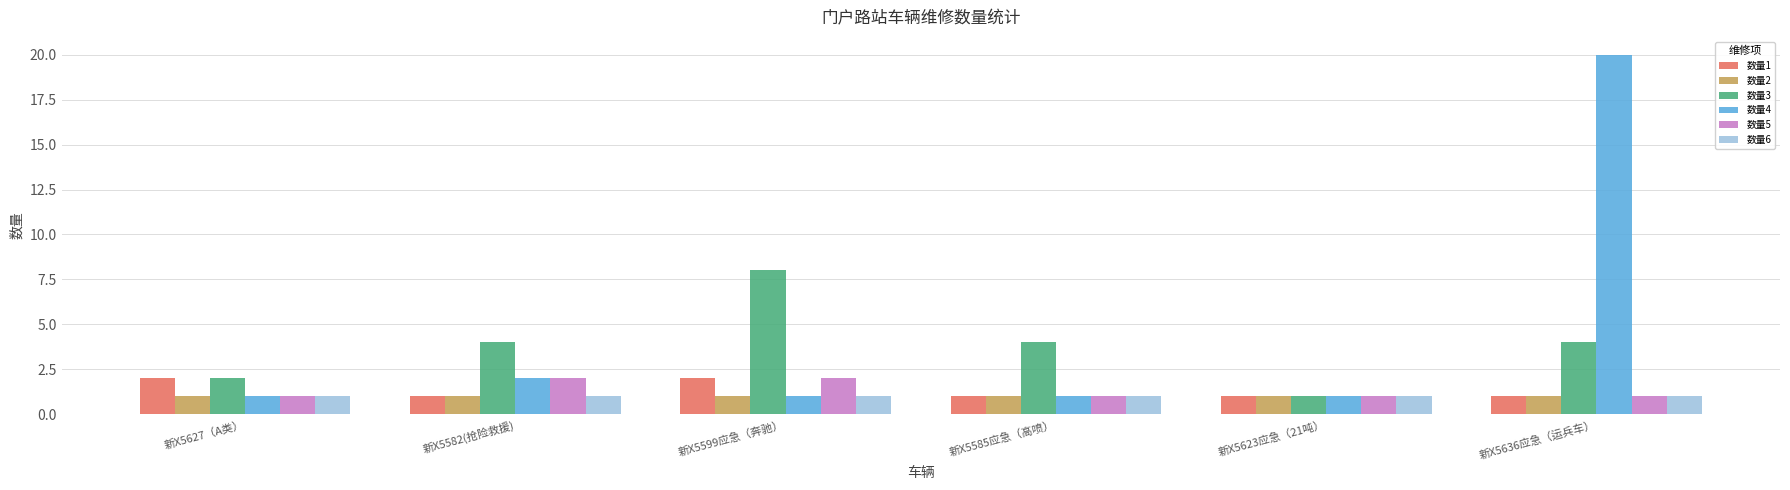

How many 数量5 values are between 1 and 2?

6